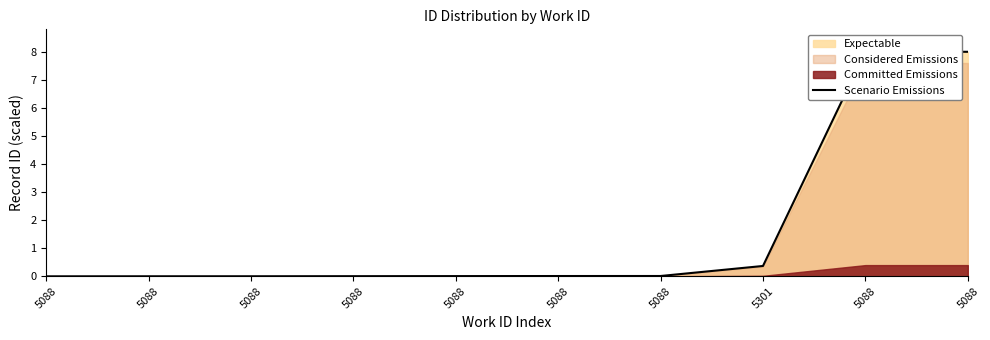

What is the difference between the maximum and second lowest values?

8.0